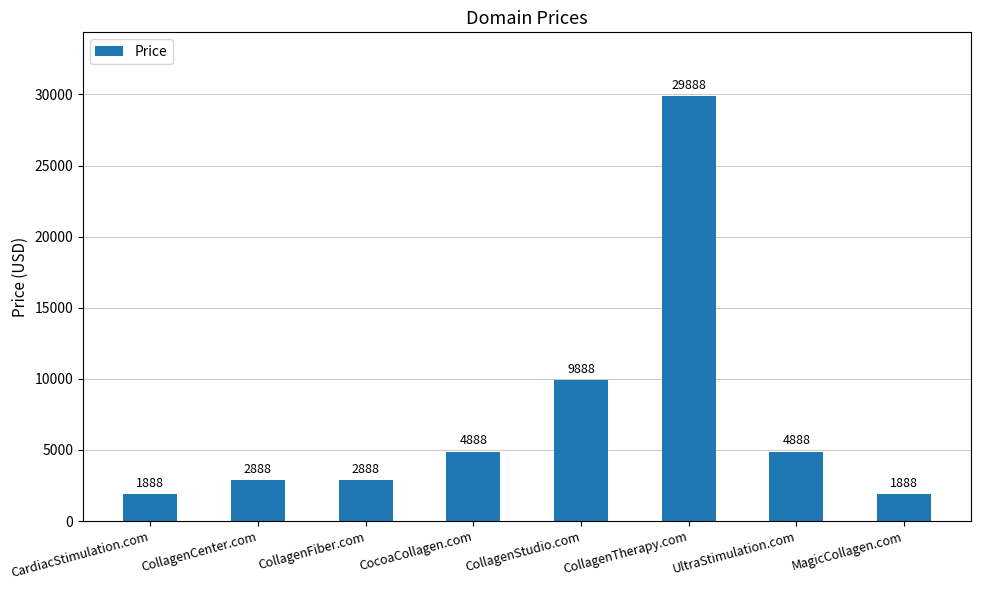

Reading left to right, extract all data points from this chart.

1888	2888	2888	4888	9888	29888	4888	1888